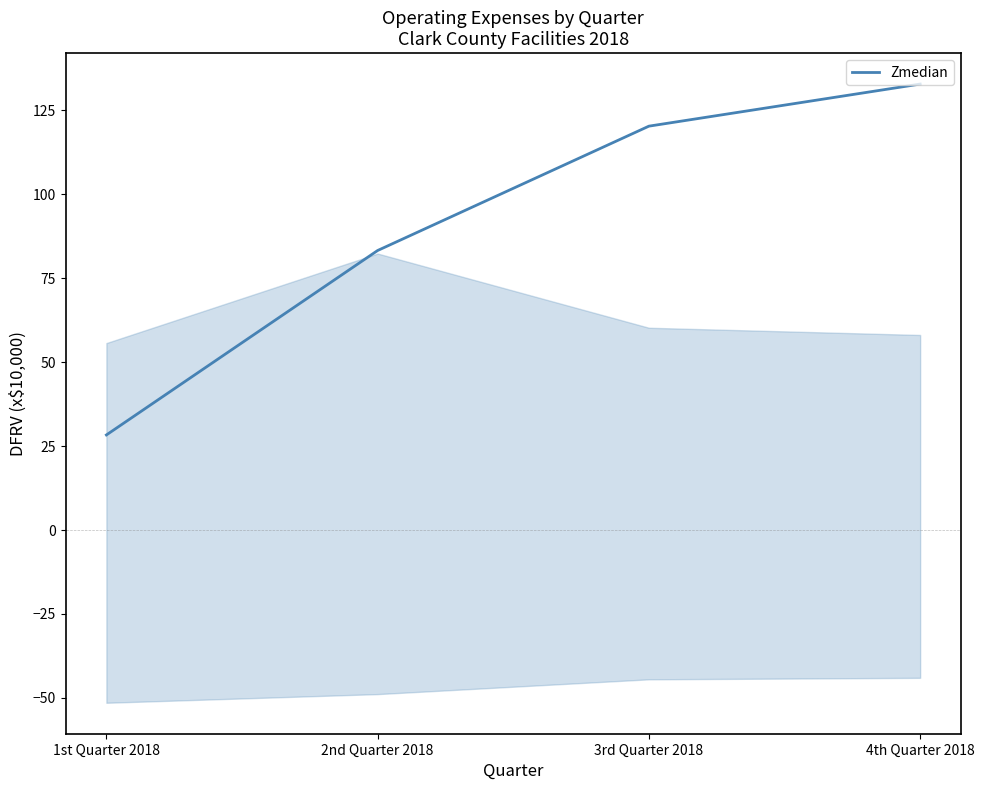

Reading right to left, what are all the values shown in this chart?

4th Quarter 2018=132.9	3rd Quarter 2018=120.3	2nd Quarter 2018=83.3	1st Quarter 2018=28.3